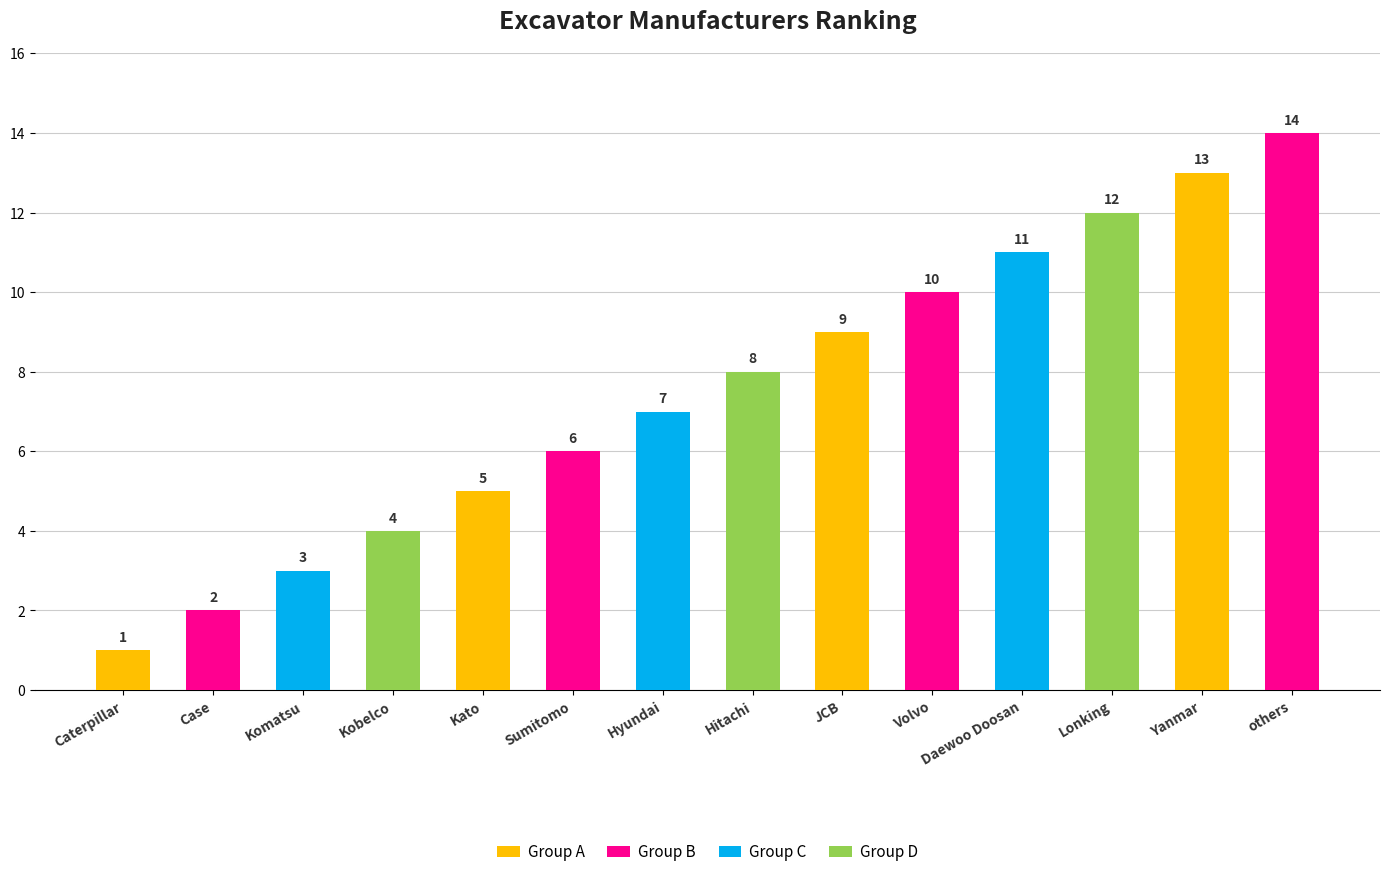

Rank the categories by value from highest to lowest.

others, Yanmar, Lonking, Daewoo Doosan, Volvo, JCB, Hitachi, Hyundai, Sumitomo, Kato, Kobelco, Komatsu, Case, Caterpillar